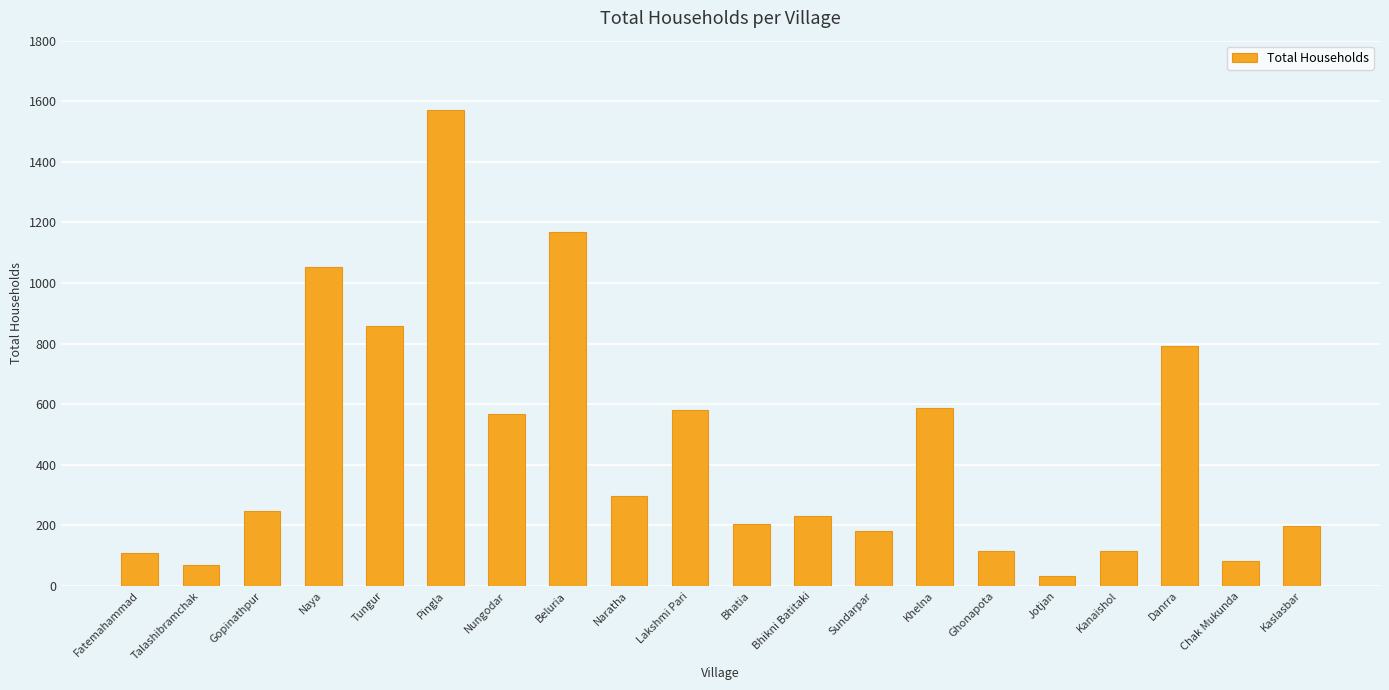

Between Kaslasbar and Tungur, which is larger?

Tungur